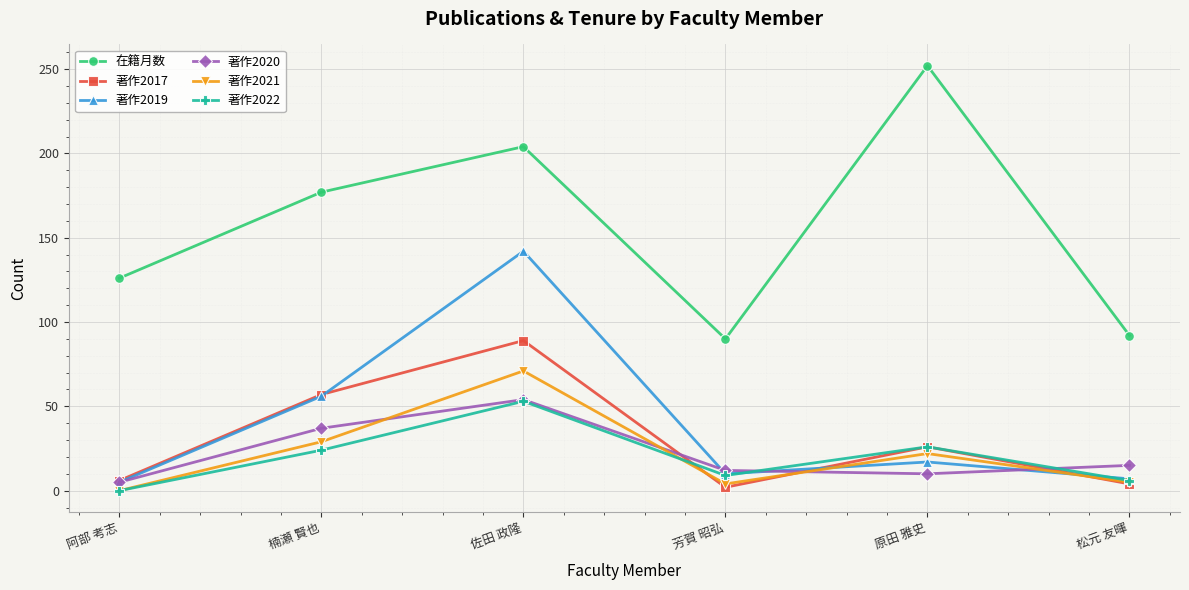

Which series has the largest range (max minus min)?

在籍月数